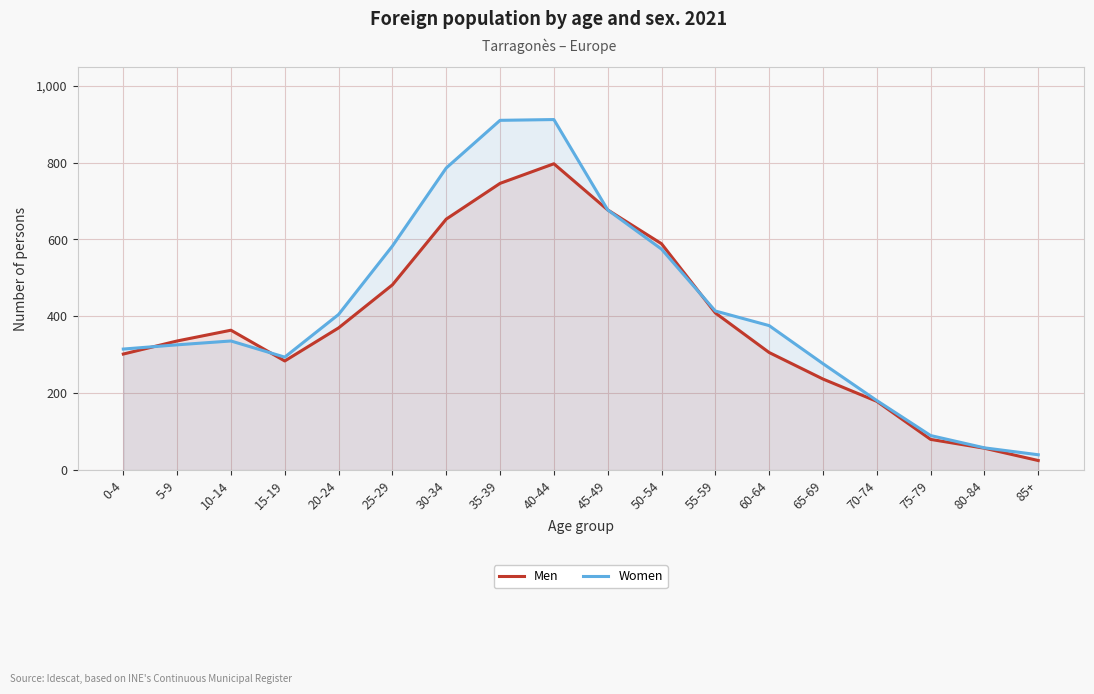

What position from the left is 5-9?

2